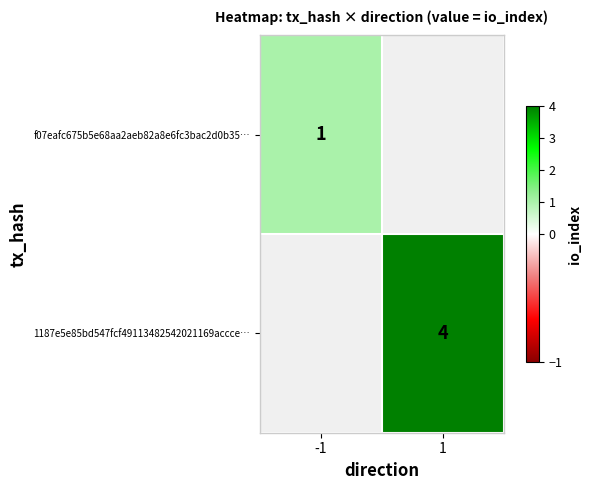

Is it true that f07eafc675b5e68aa2aeb82a8e6fc3bac2d0b35… equals 1 at -1?

True